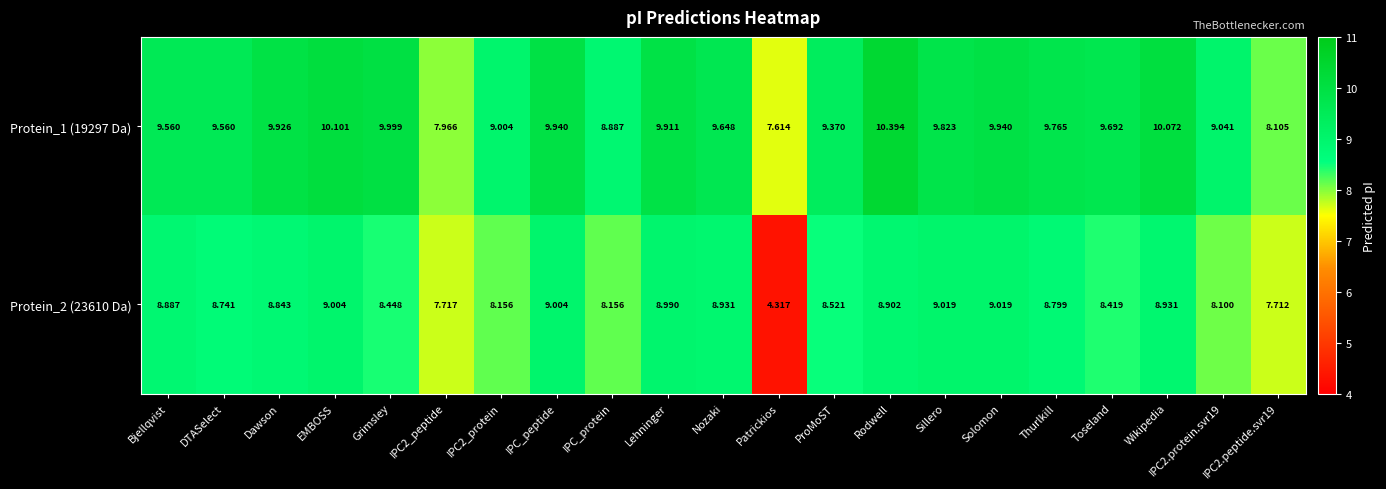

Where does the Protein_2 (23610 Da) series first go above 8?

Bjellqvist